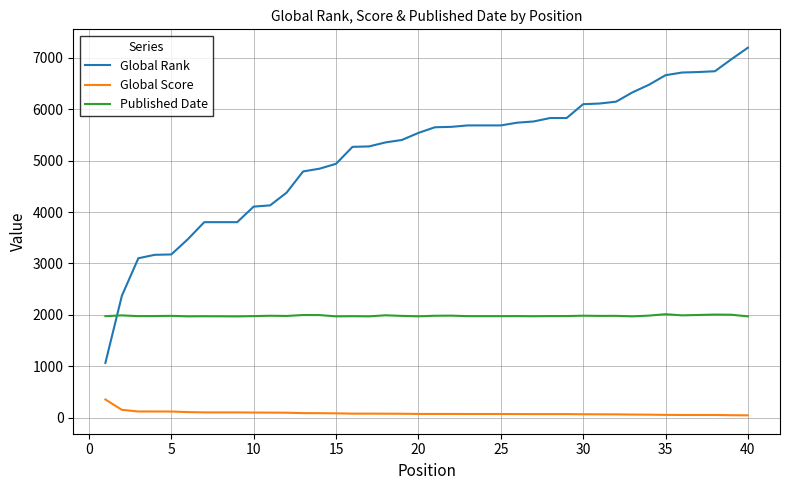

Which series has the largest total across all categories?

Global Rank